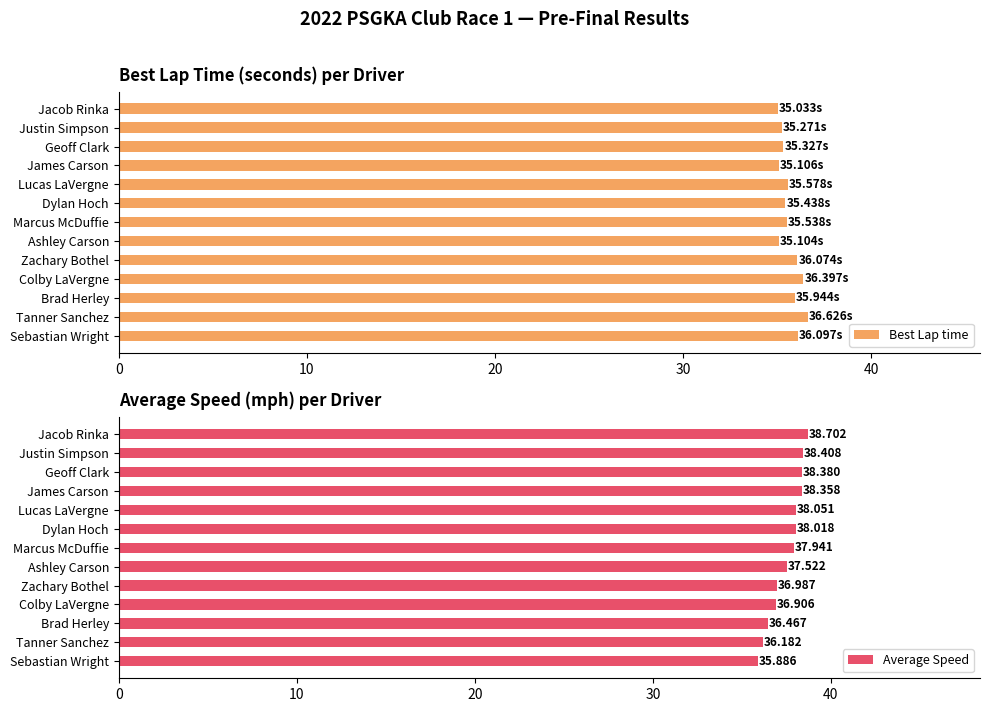

At which label is Average Speed closest to 37?

Zachary Bothel